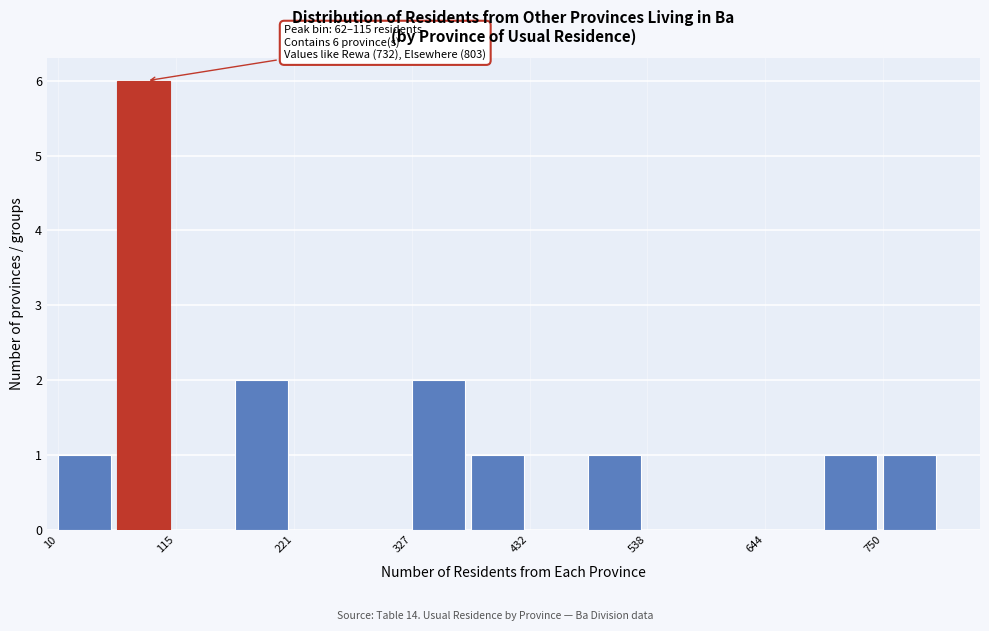

Read against the x-axis, roughly where is the centre of the tallest bar?

80